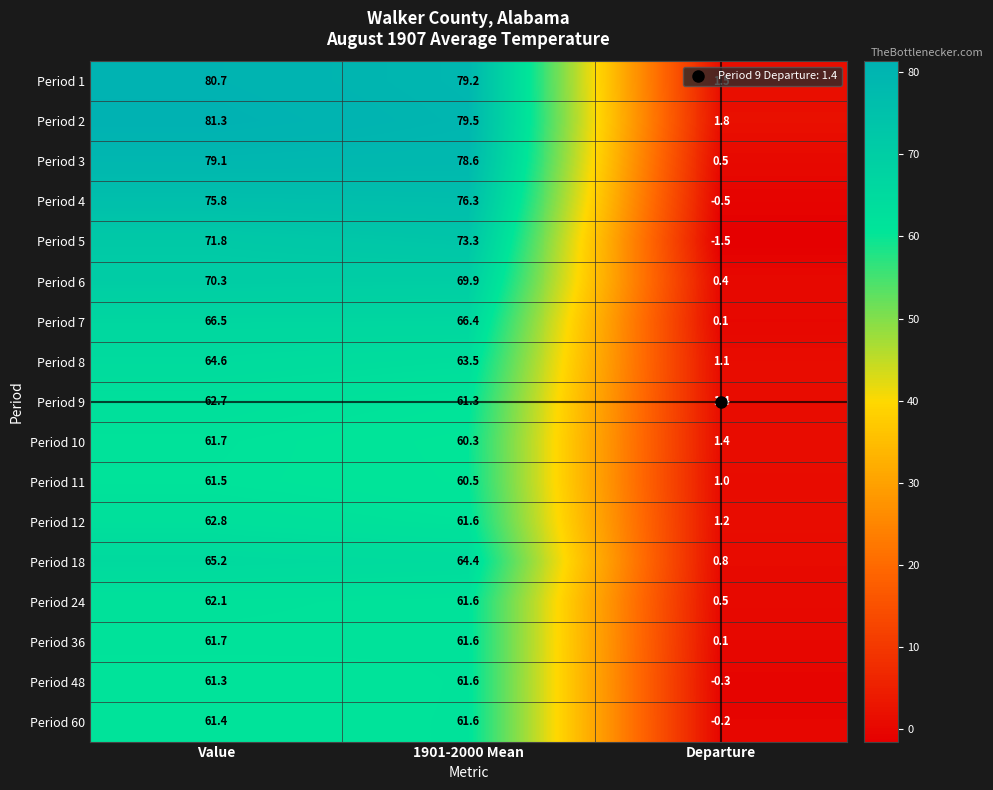

Which series has the largest total across all categories?

Period 2